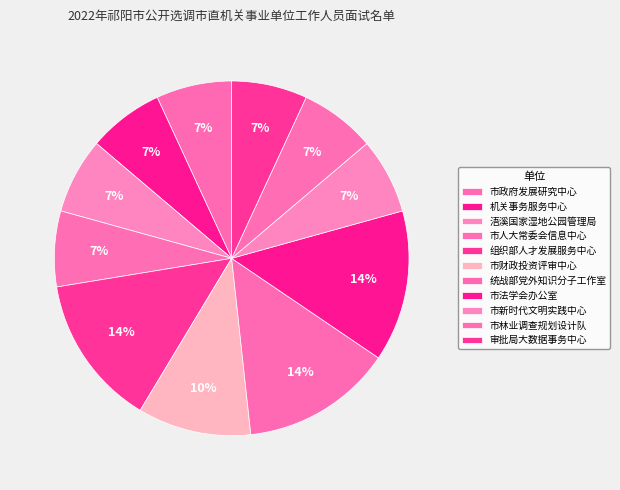

True or false: 市政府发展研究中心 accounts for 21% of the total.

False